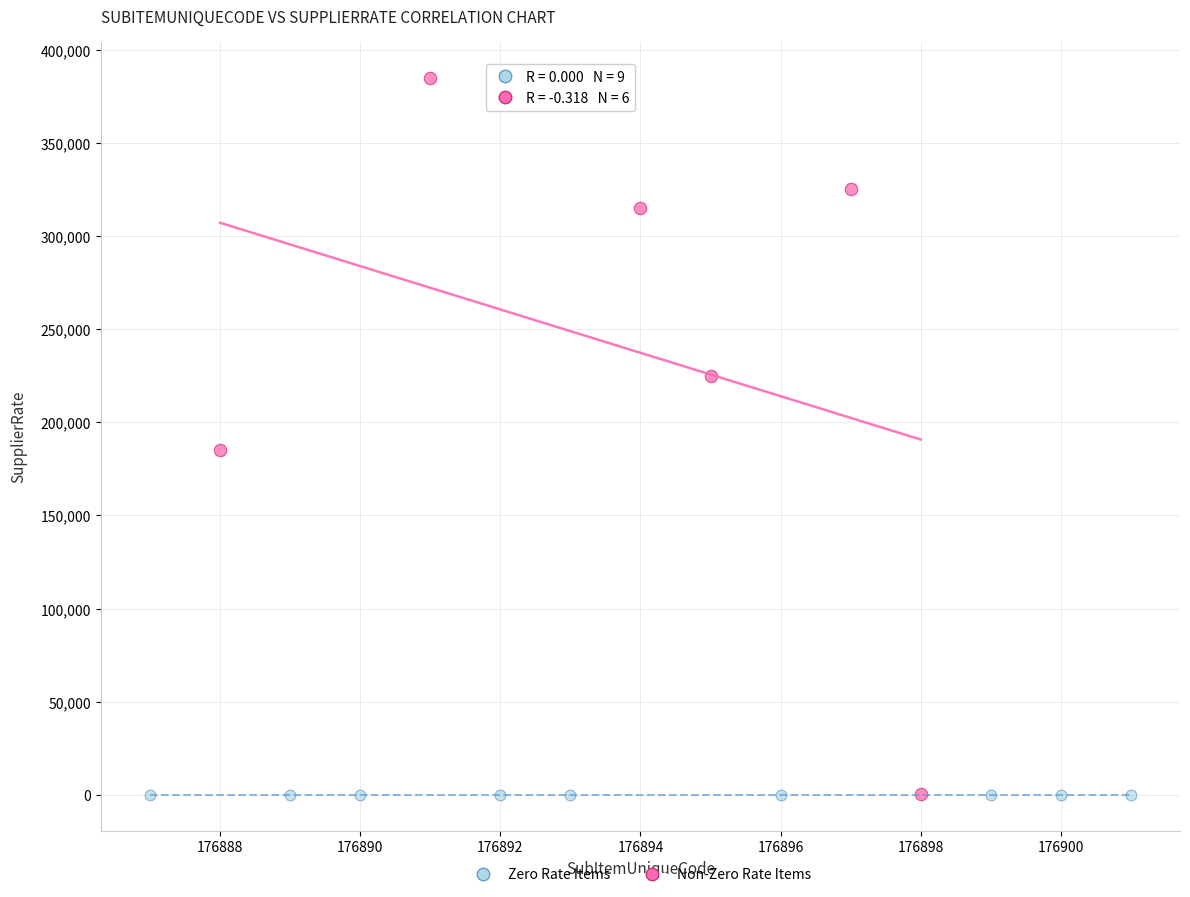

Which series reaches the maximum Y coordinate?

Non-Zero Rate Items